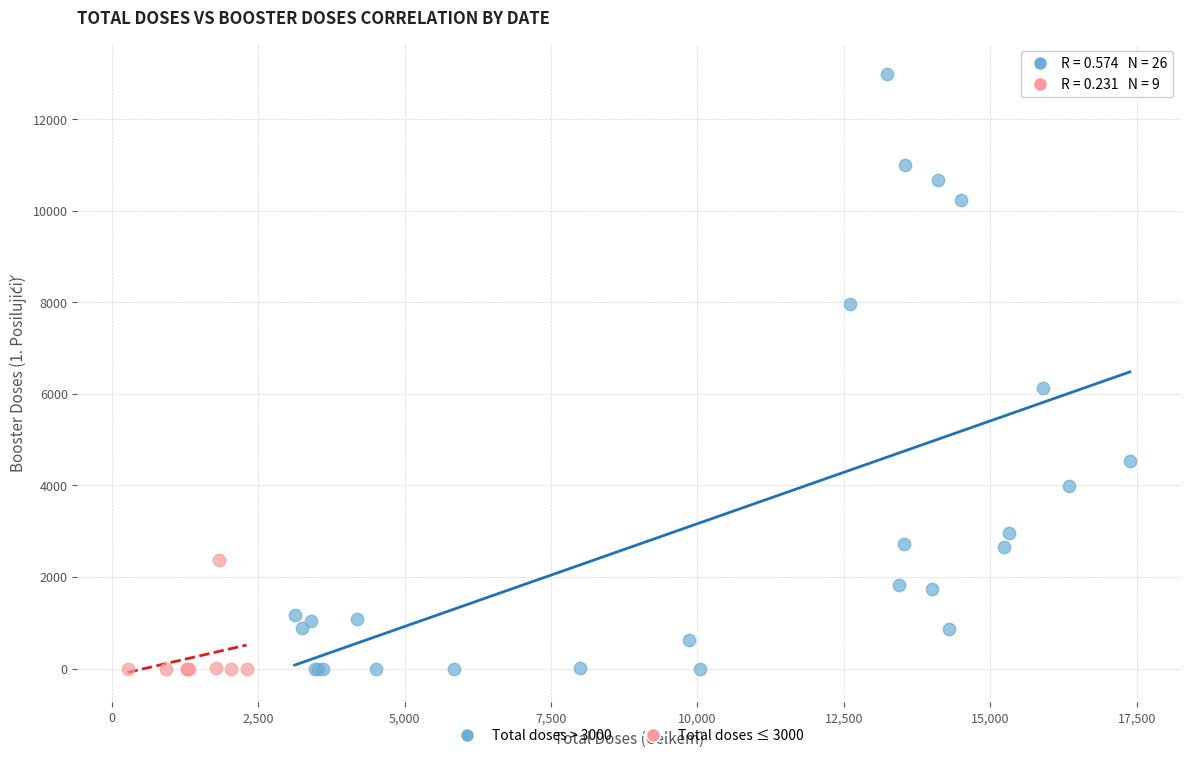

Which series has the widest spread of Y values?

Total doses > 3000